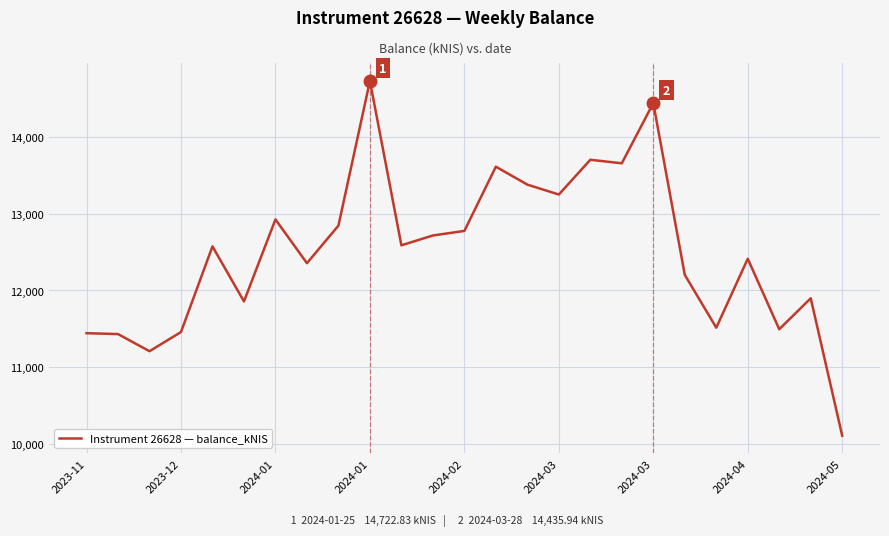

What is the difference between the maximum and minimum values?

4611.3